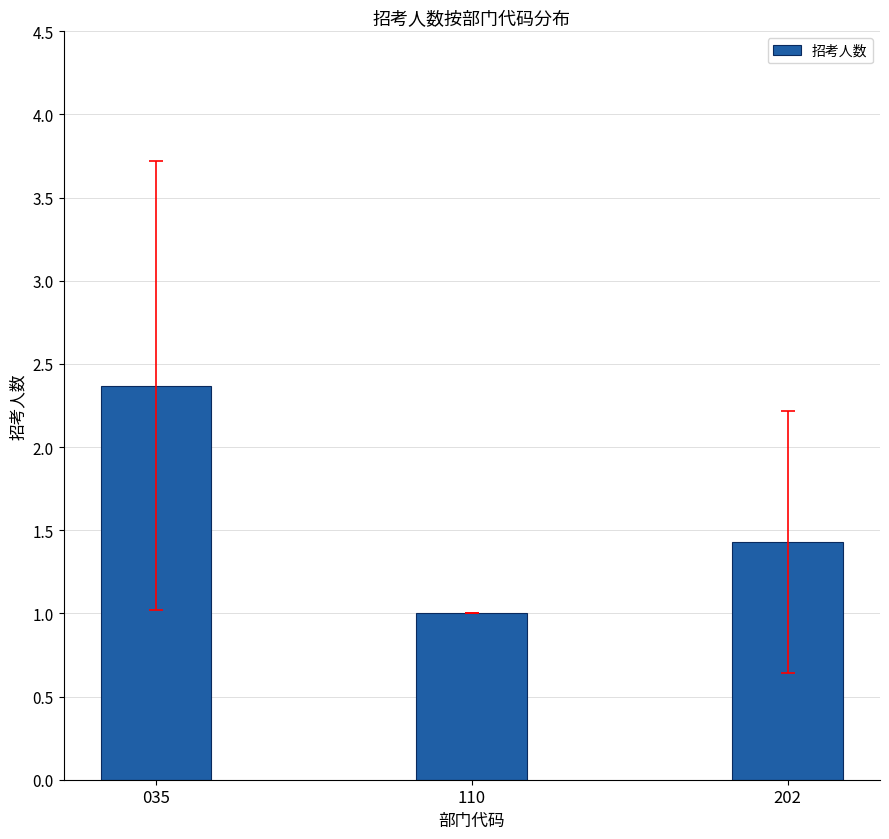

Is it true that the value at 202 is 2.5?

False